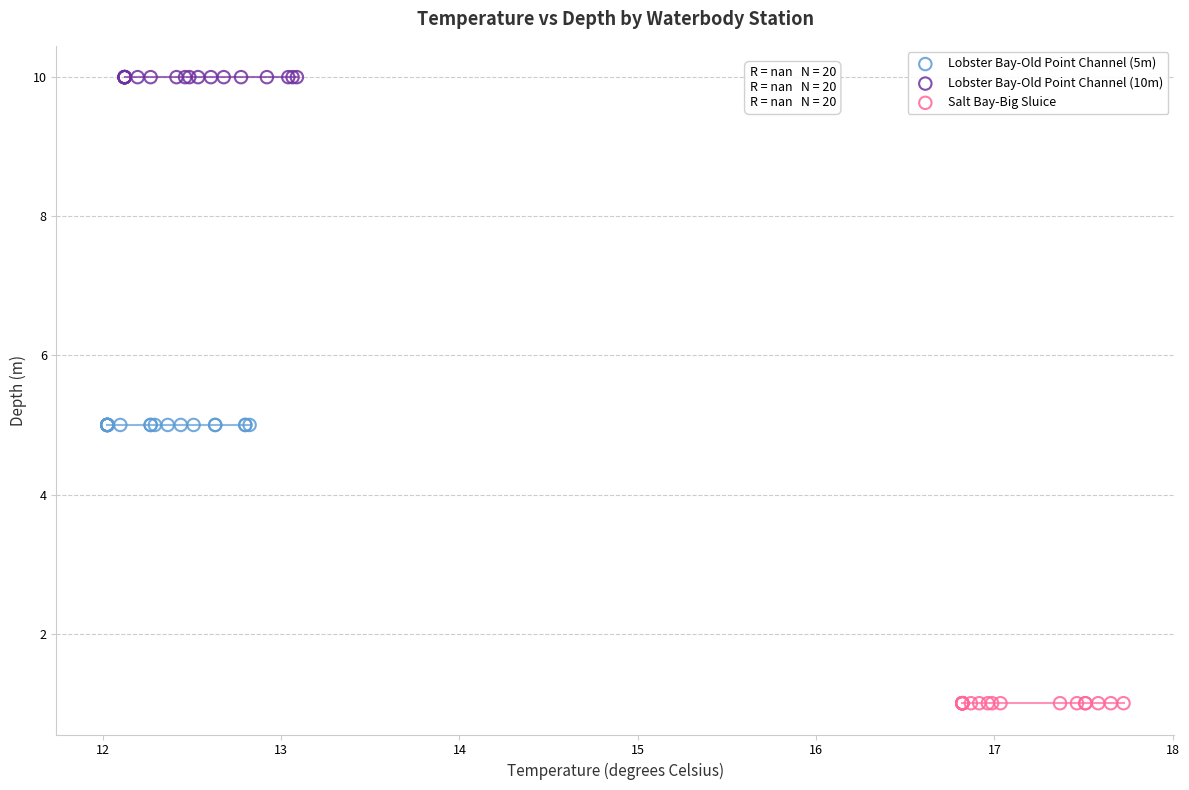

Which series reaches the minimum Y coordinate?

Salt Bay-Big Sluice